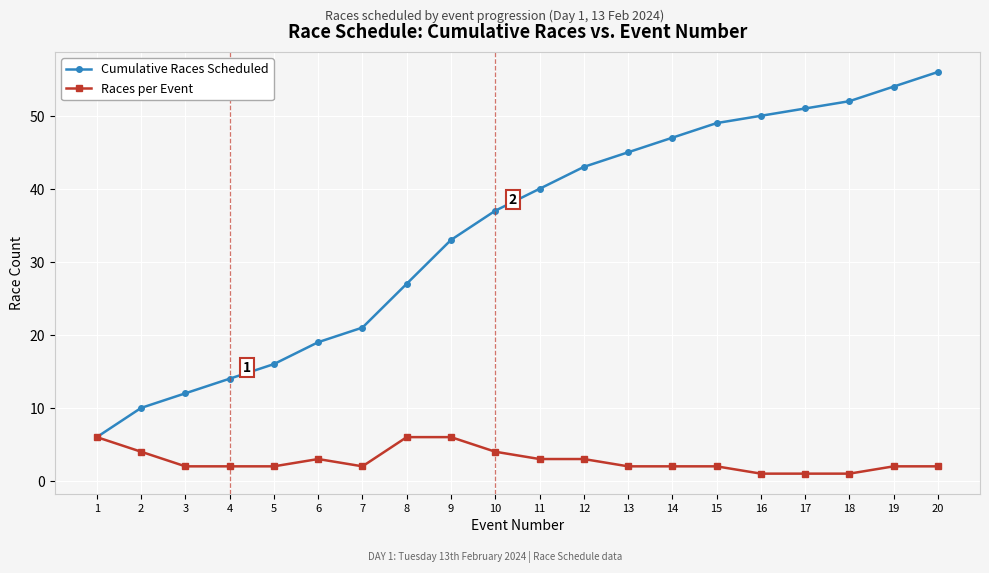

What is the value of the Cumulative Races Scheduled point at the 13th from the left?

45